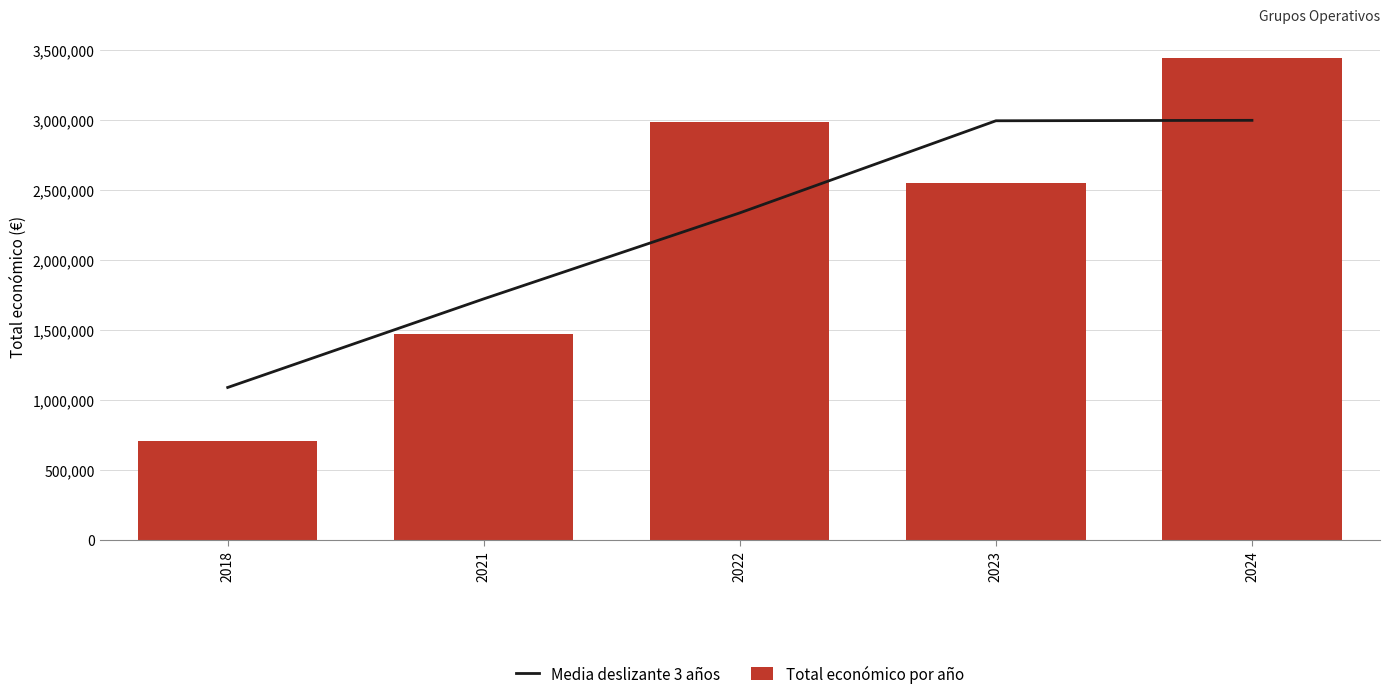

What is the total value across all series at 2024?

6446725.0